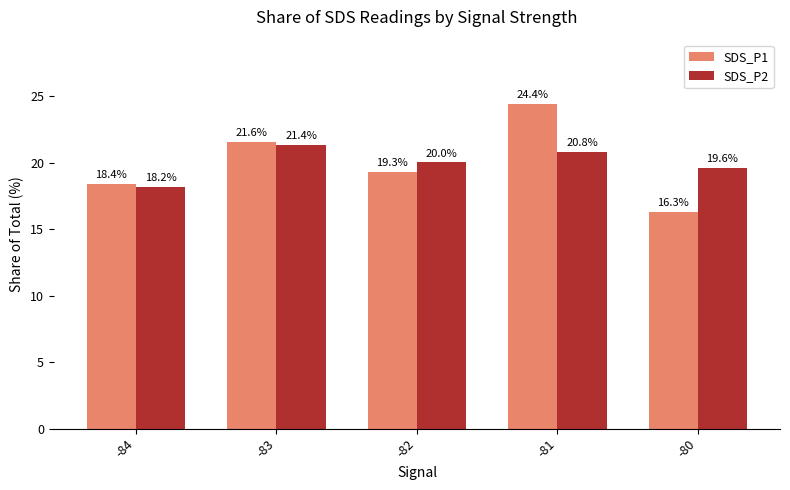

What is the minimum value shown in the chart?

16.3